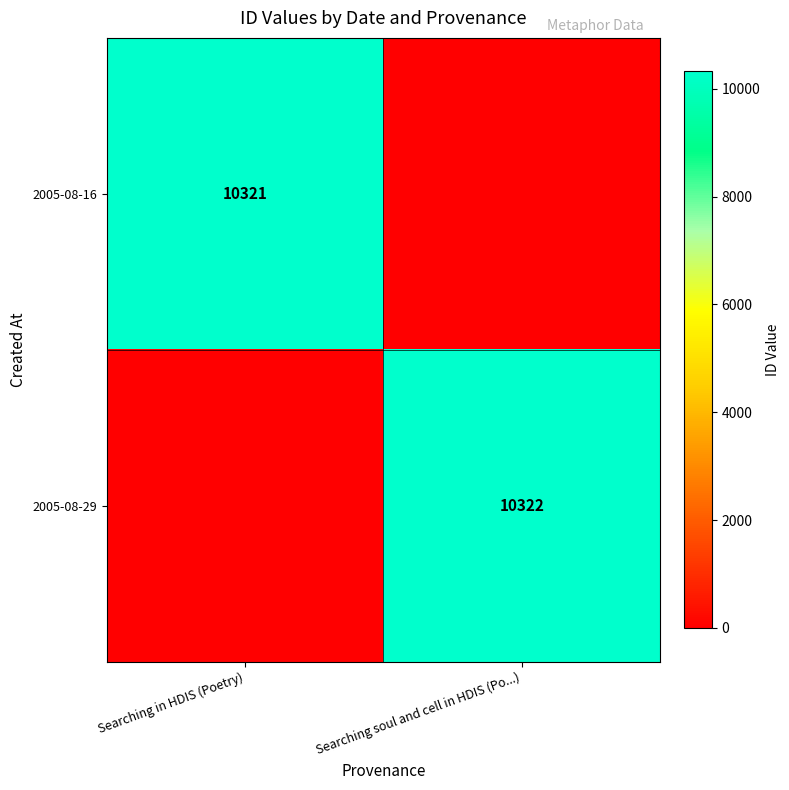

At how many categories does at least one series exceed 6702?

2